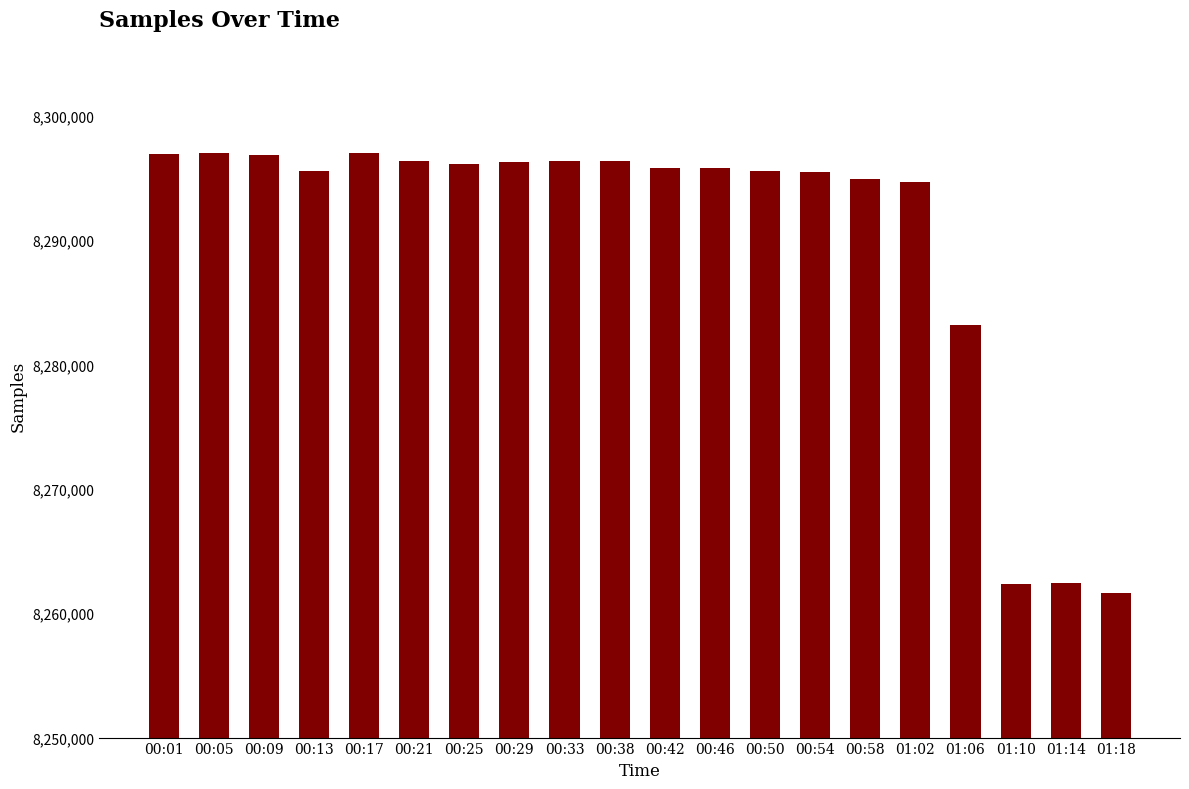

What position from the right is 00:09?

18